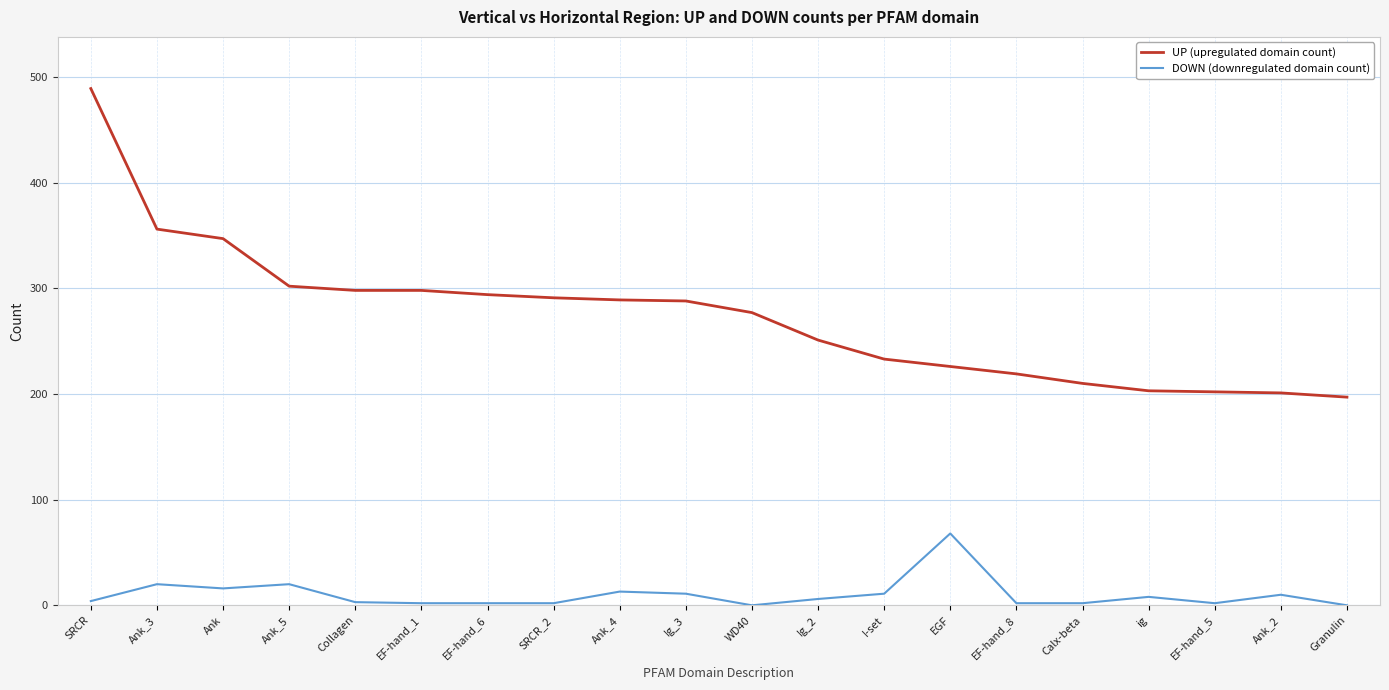

What is the minimum value for UP (upregulated domain count)?

197